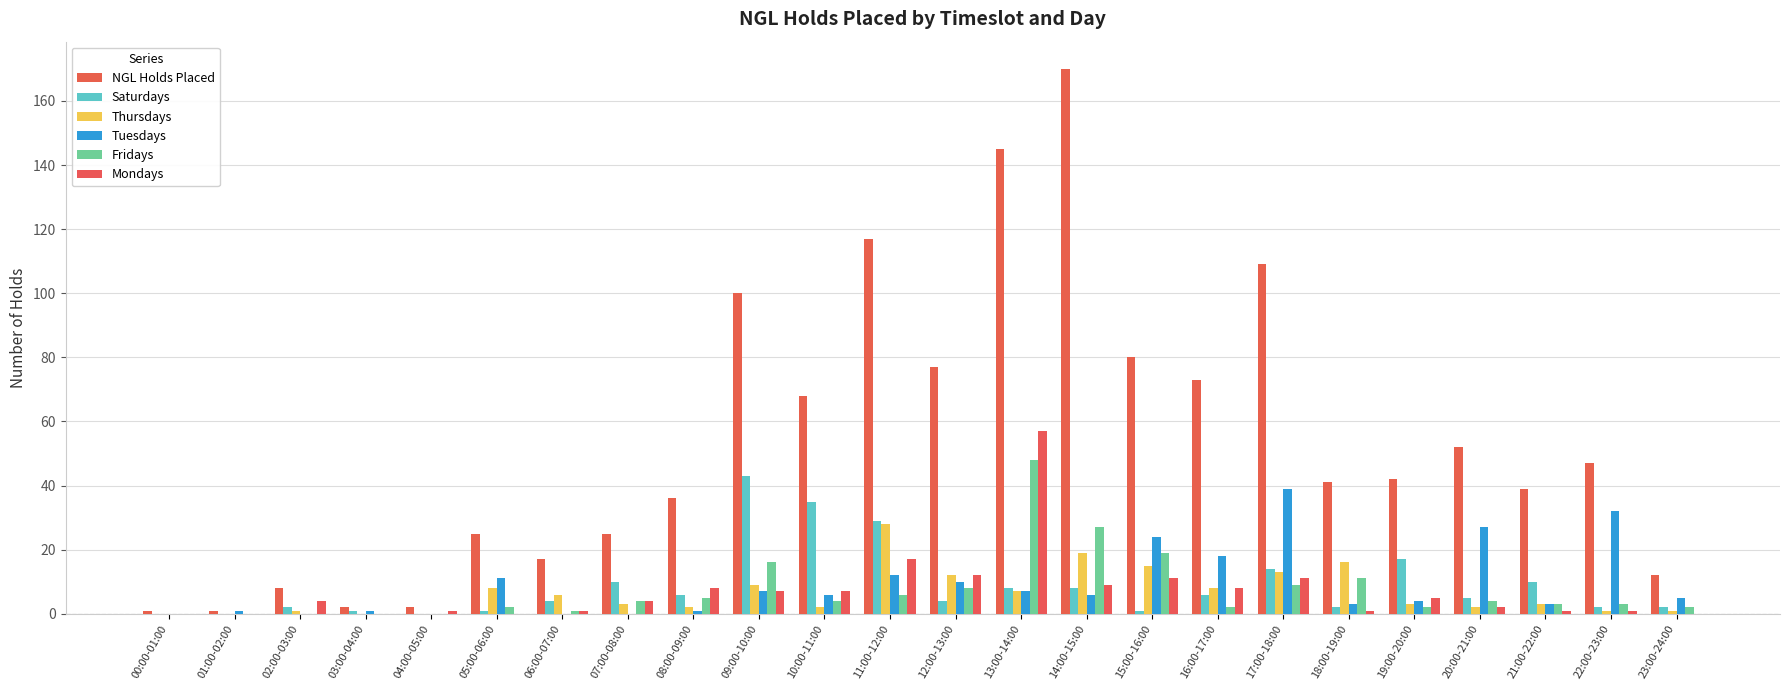

How many series are shown in this chart?

6